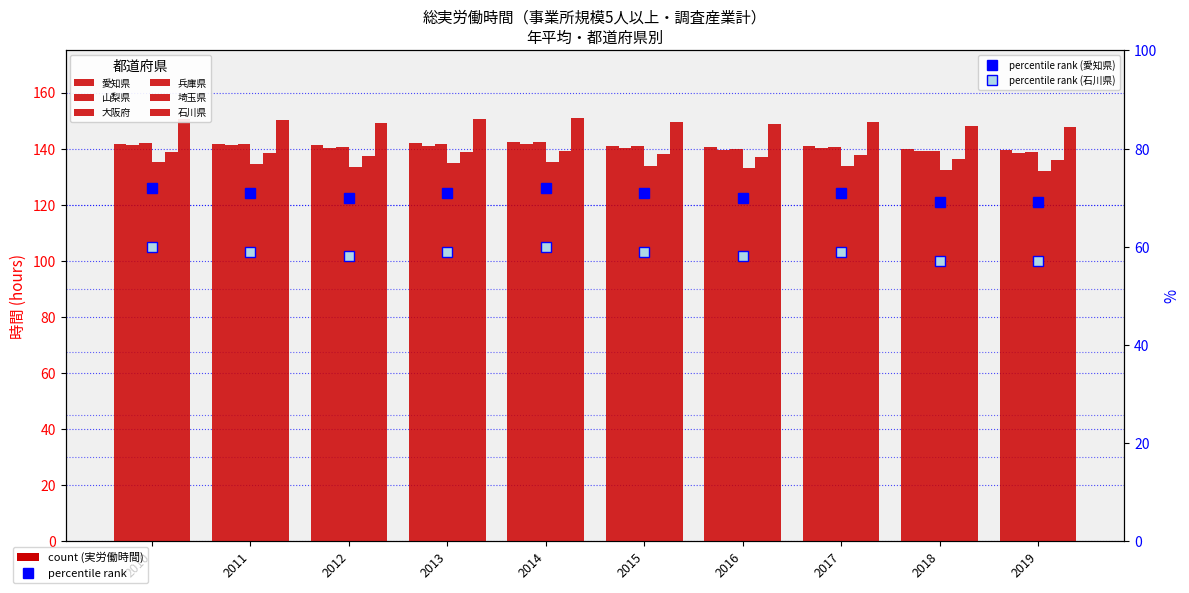

What is the average value of the 大阪府 series?

140.7